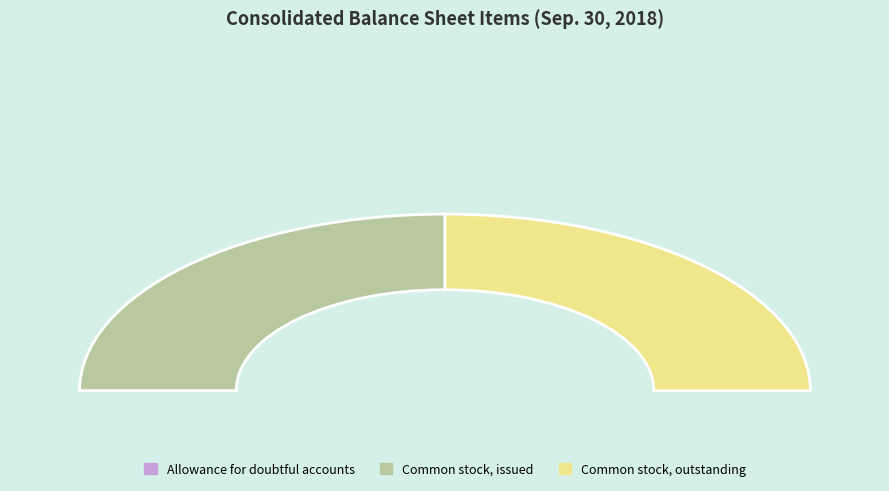

True or false: Common stock, outstanding (in shares) accounts for 37% of the total.

False